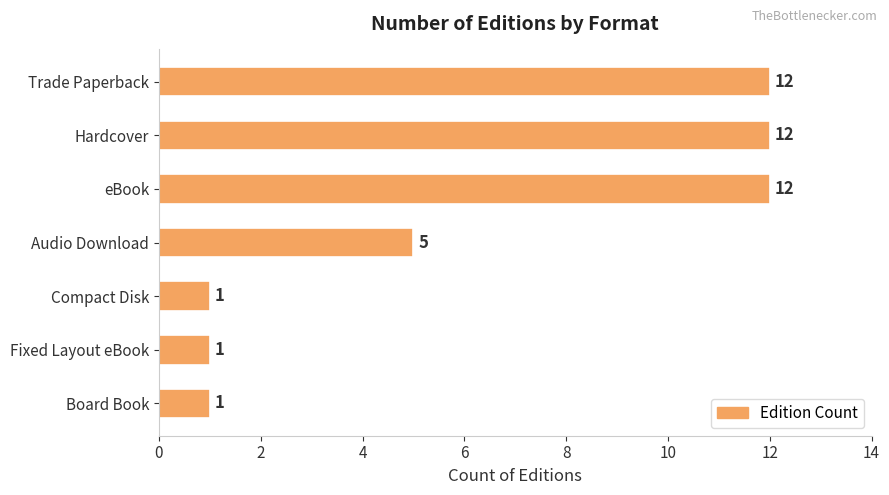

True or false: the data shows 0 at Board Book.

False